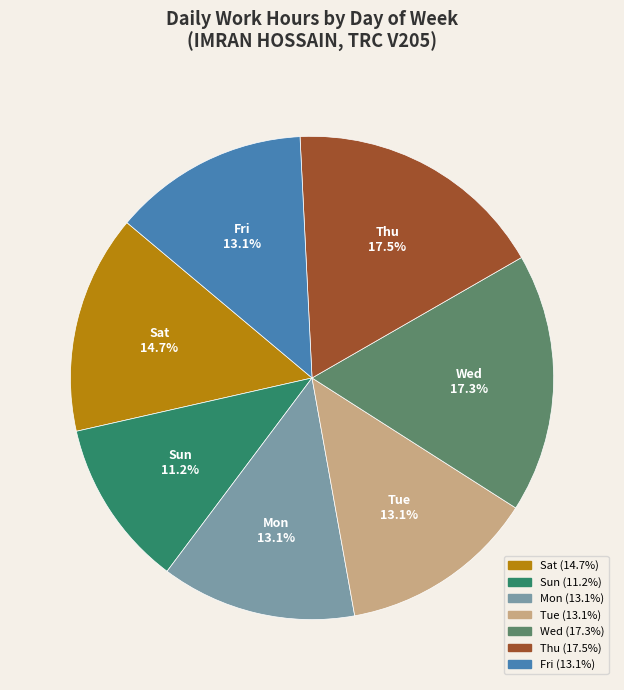

How much of the chart is everything except Thu?

82.5%